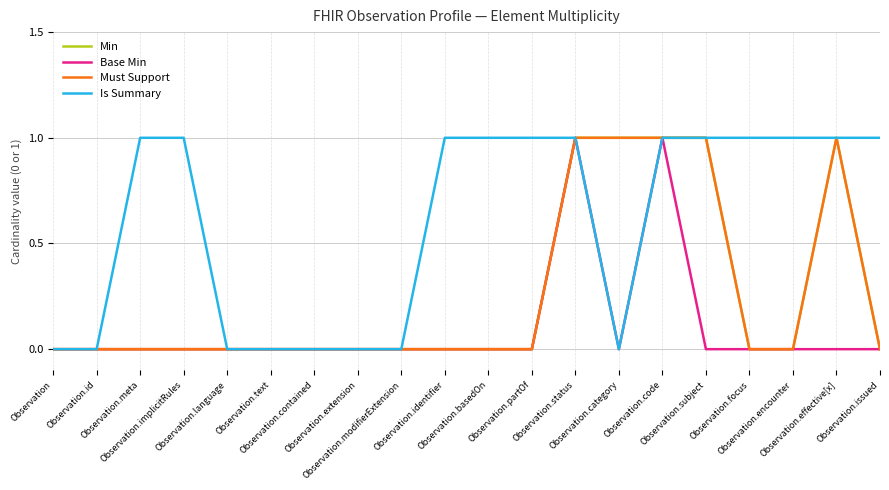

Does the chart display data point markers on the line(s)?

No